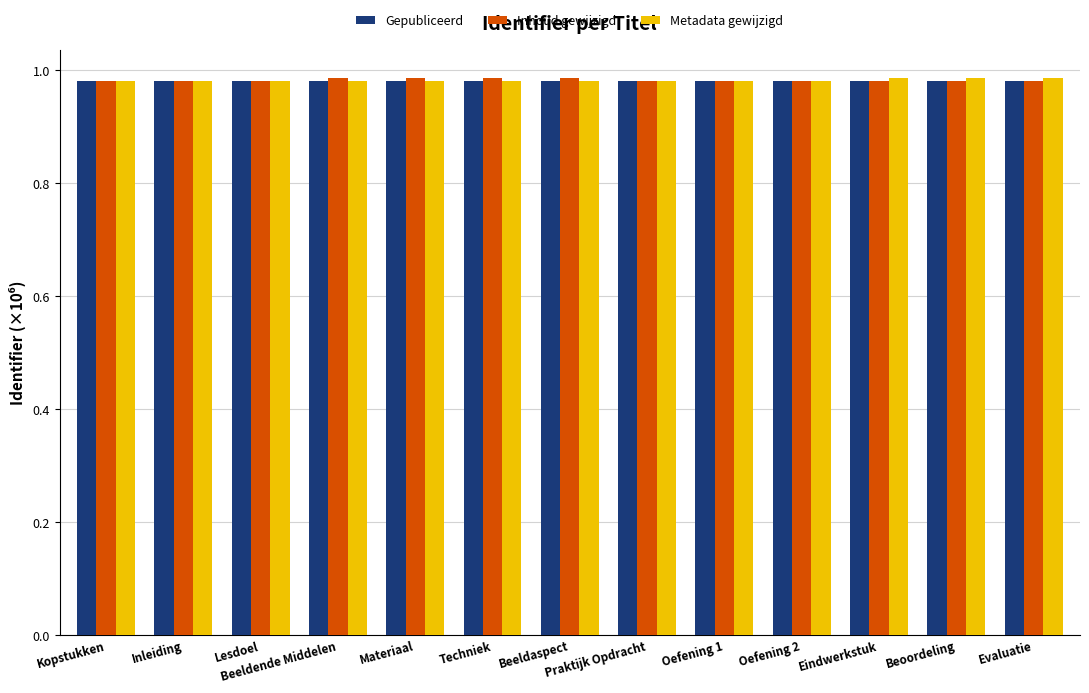

True or false: Metadata gewijzigd has a value of 1.3 at Oefening 2.

False